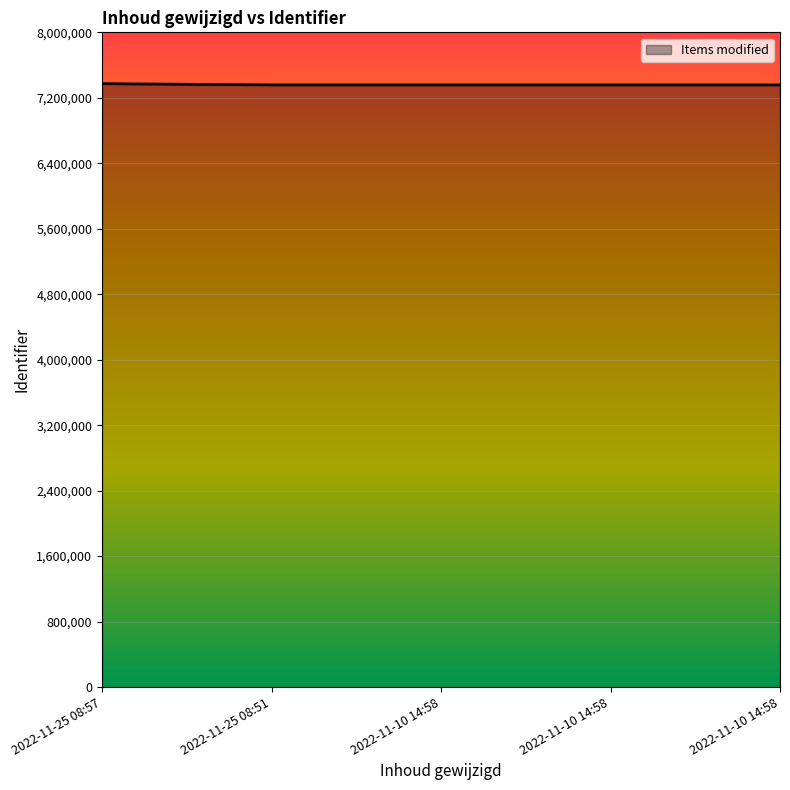

What is the label of the 4th point from the left?

2022-11-10 14:58